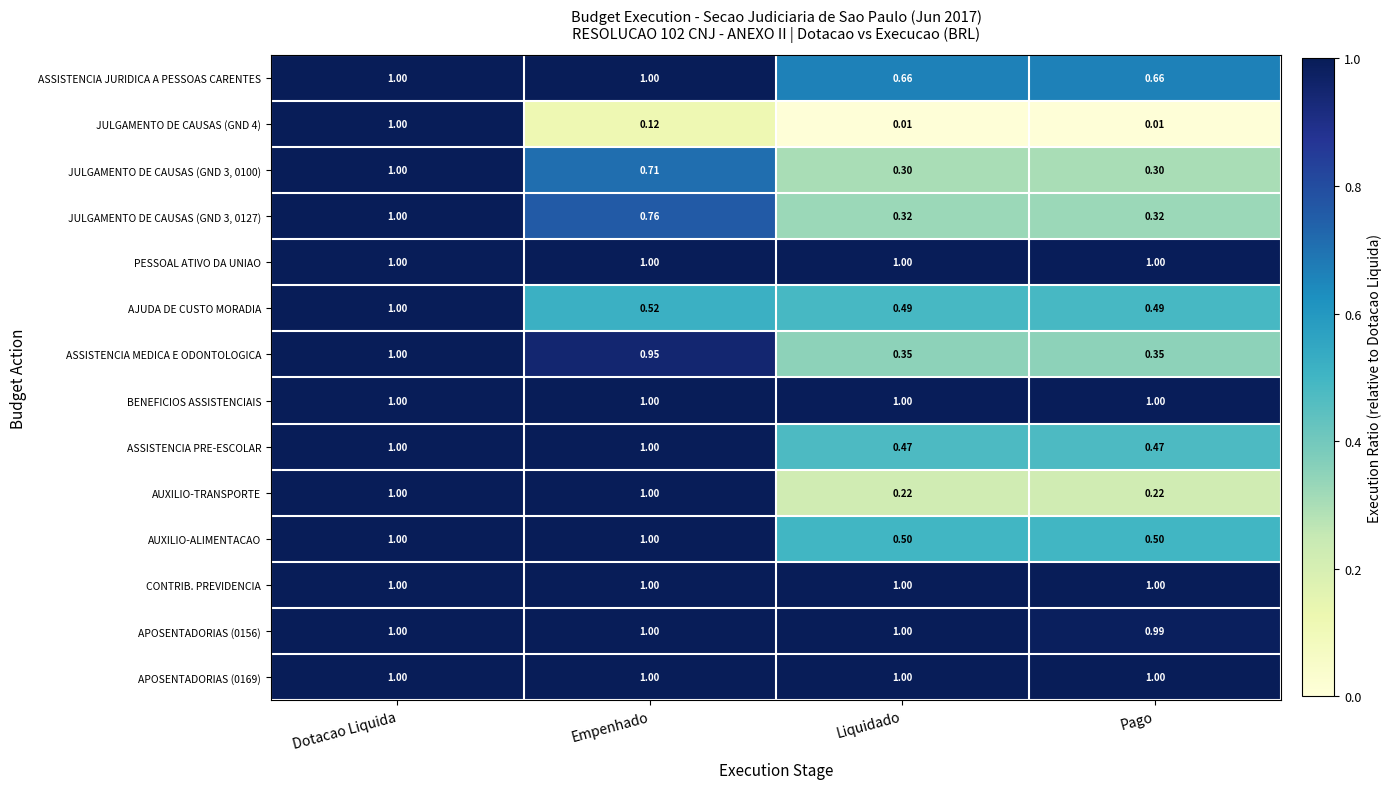

At which category is the sum across all series the highest?

Dotacao Liquida